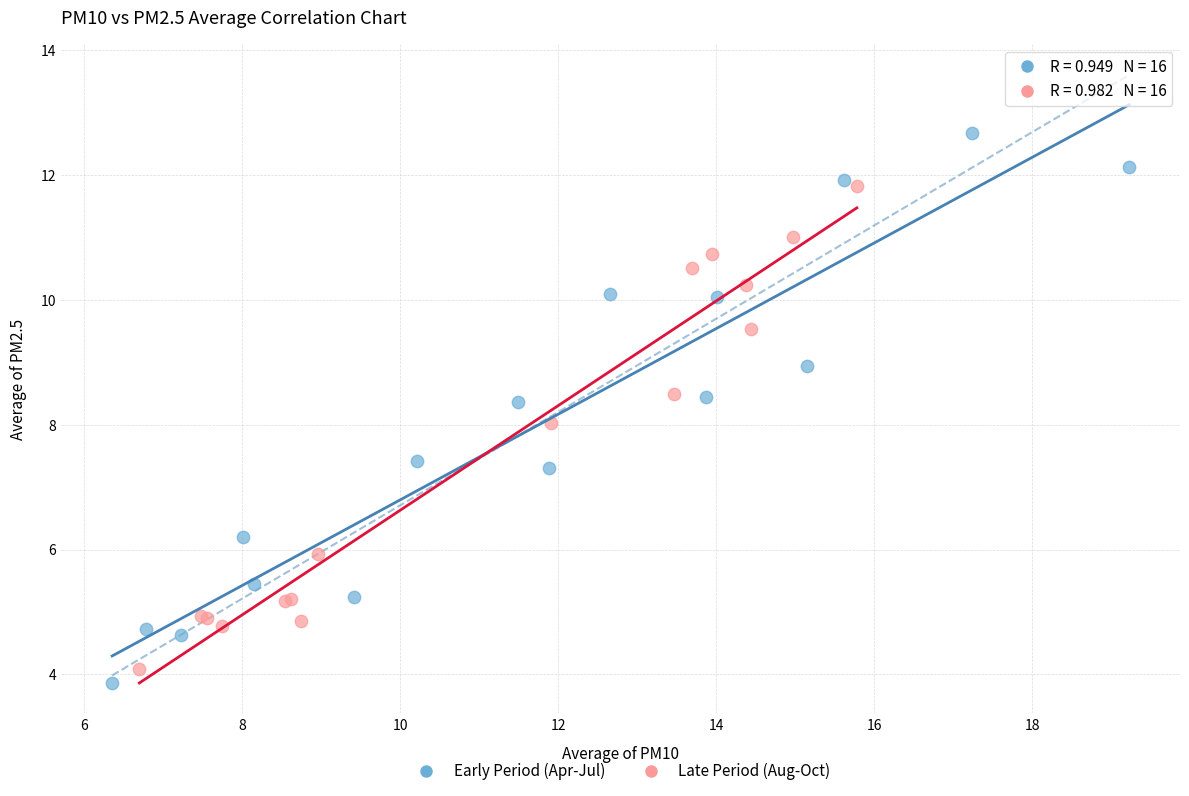

Which series reaches the maximum Y coordinate?

Early Period (Apr-Jul)